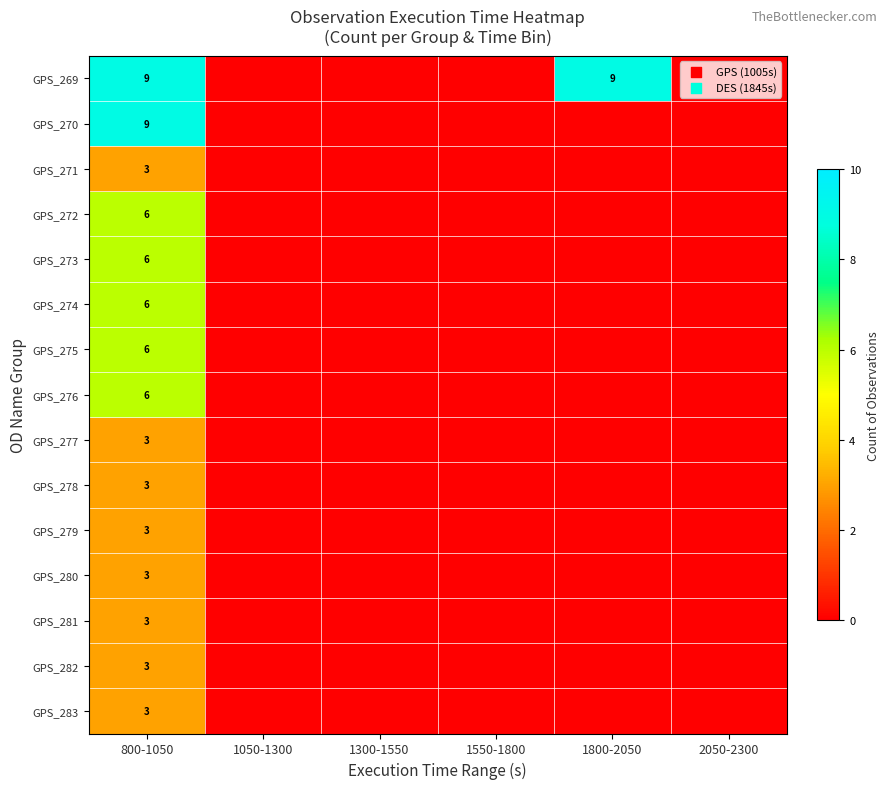

What is the spread (max minus min) of values at 800-1050?

6